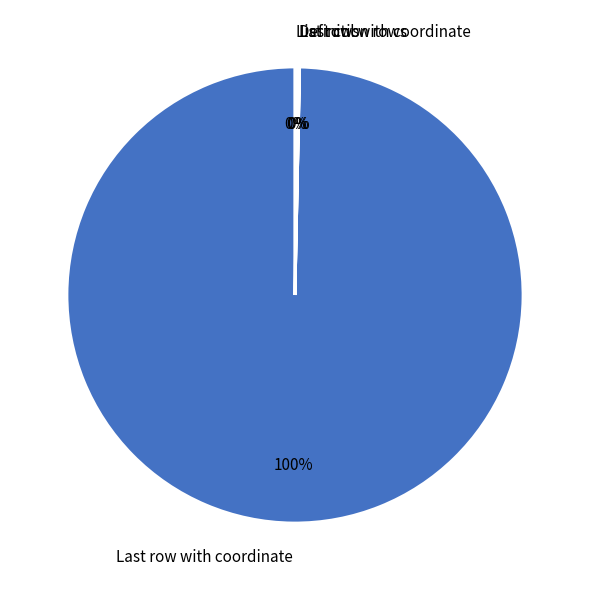

What is the largest slice in the pie chart?

Last row with coordinate